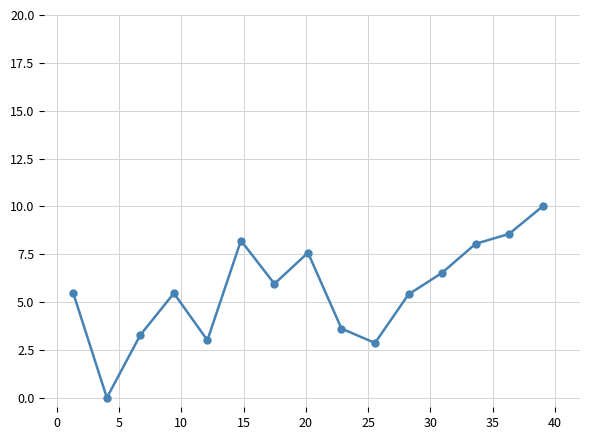

What is the difference between the second highest and second lowest values?

5.7